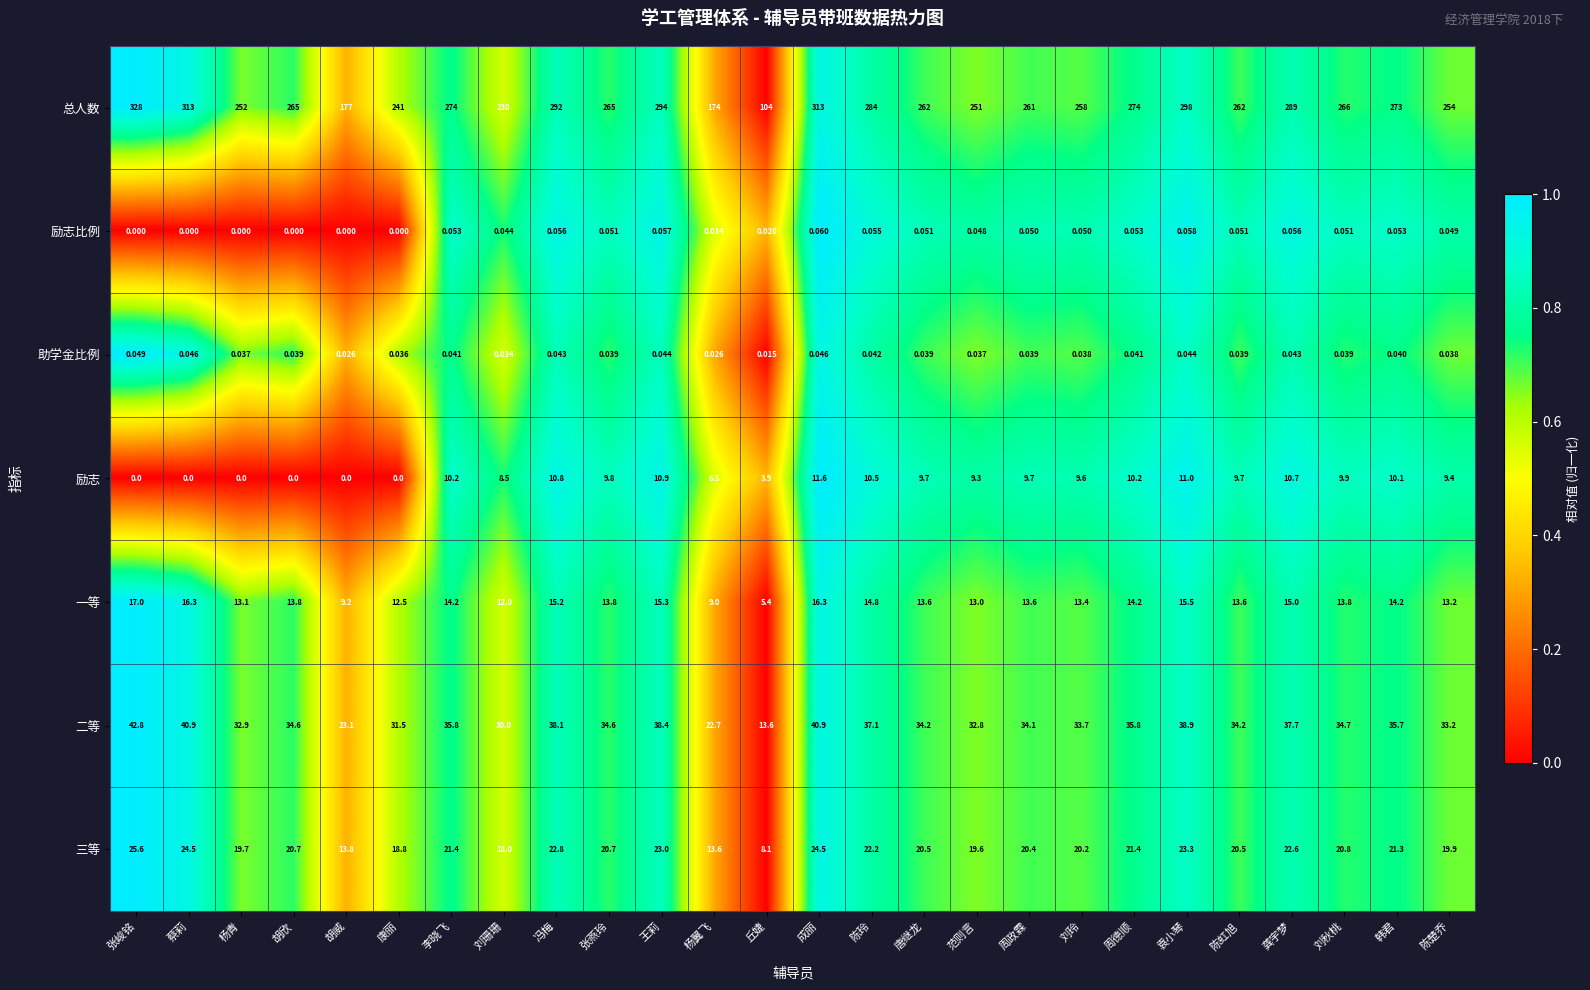

Which label corresponds to the largest value in the chart?

张峻铭